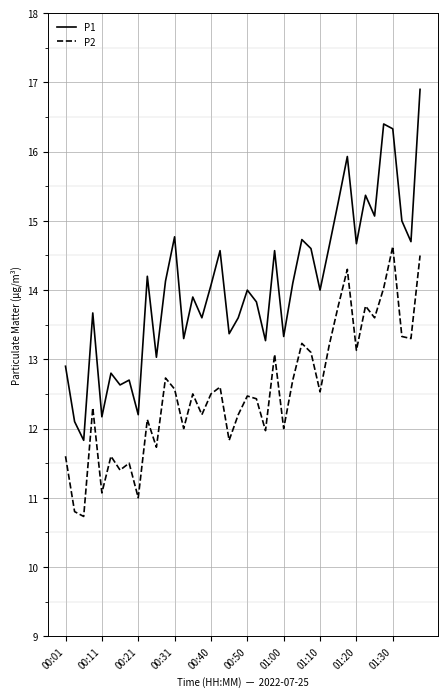

What is the smallest value displayed?

10.7